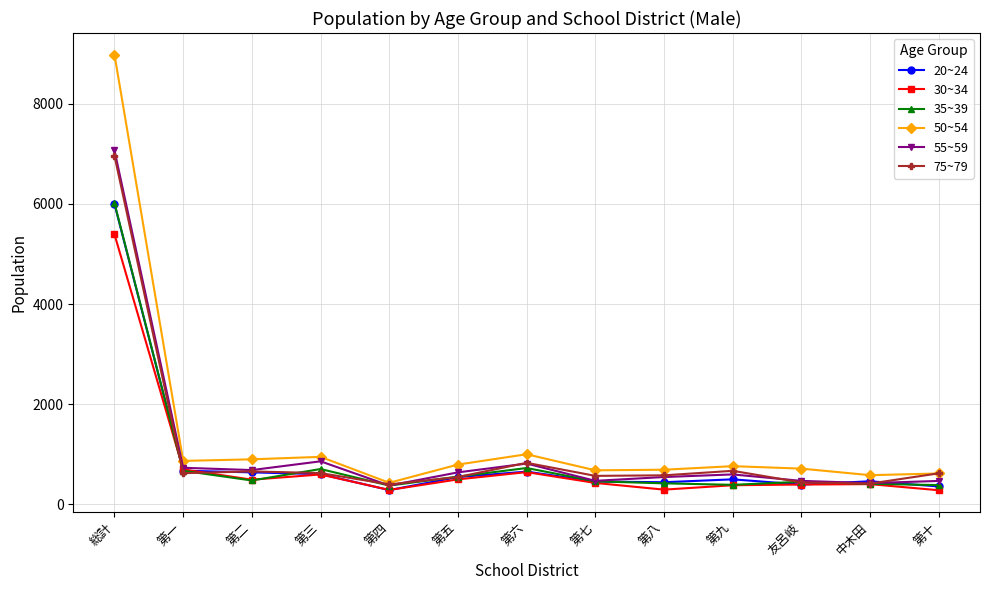

How many data points in 20~24 are less than 499?

6